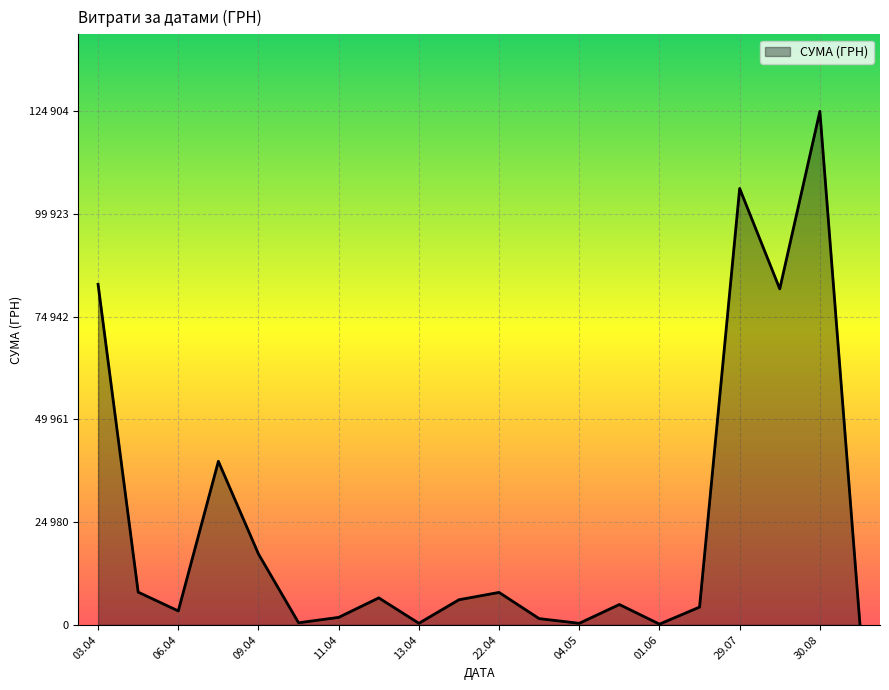

What is the difference between the maximum and minimum values?

124867.4